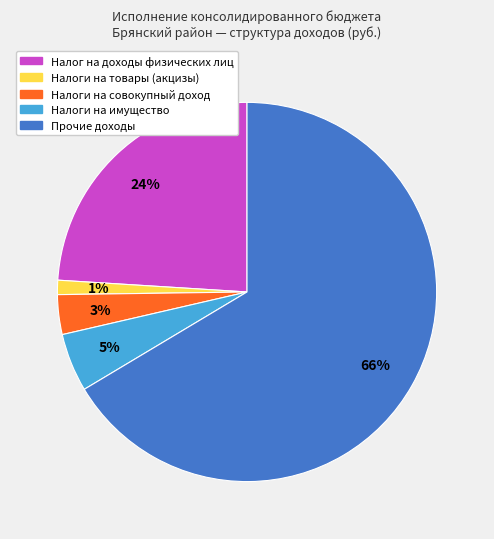

Combined, do Налоги на товары (акцизы) and Налоги на имущество account for over 50%?

No